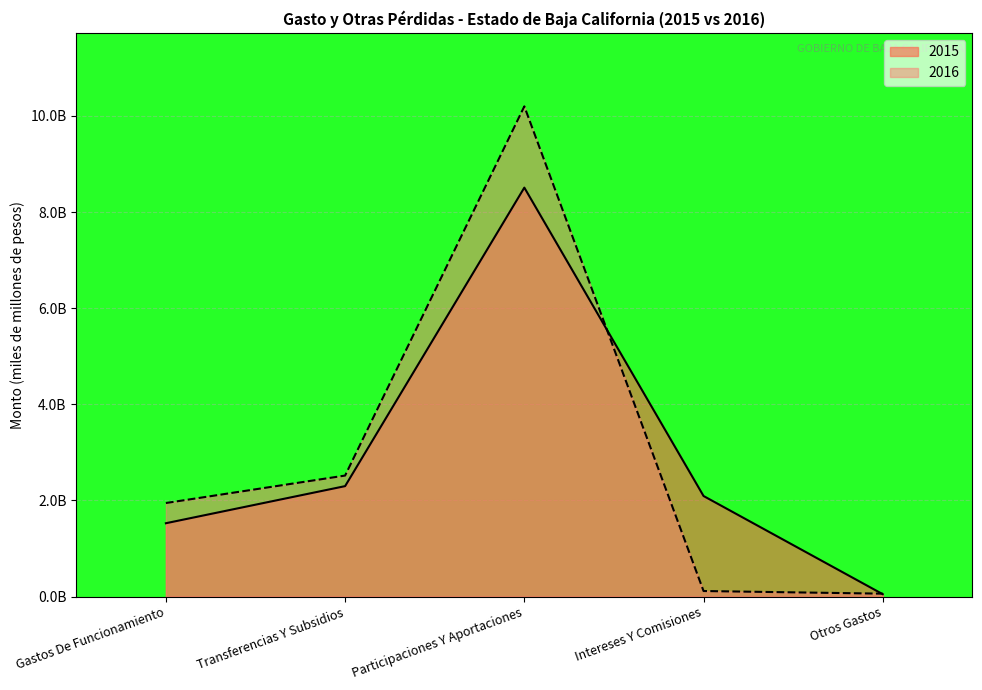

Where does the 2015 series first go above 2?

Transferencias Y Subsidios